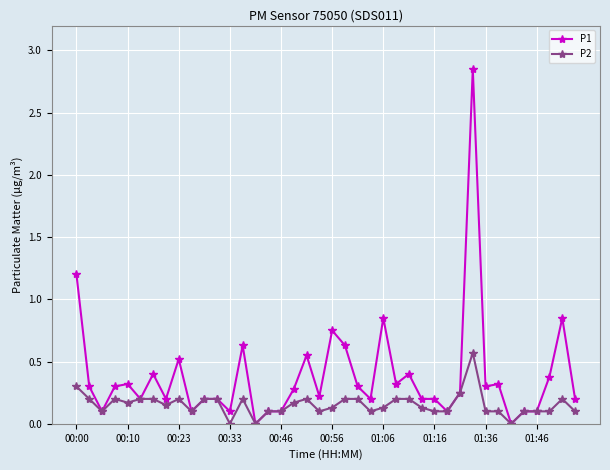

Which series has the largest total across all categories?

P1